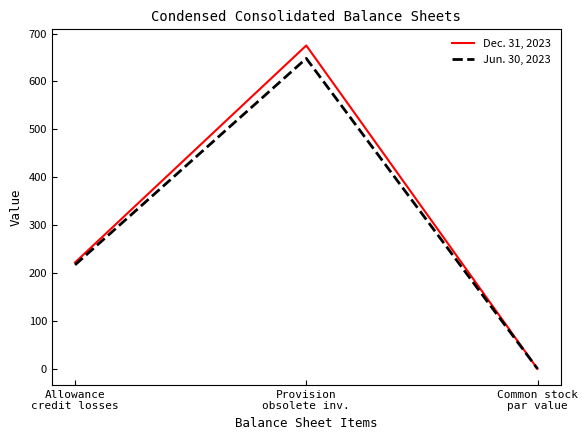

At how many categories does at least one series exceed 84?

2